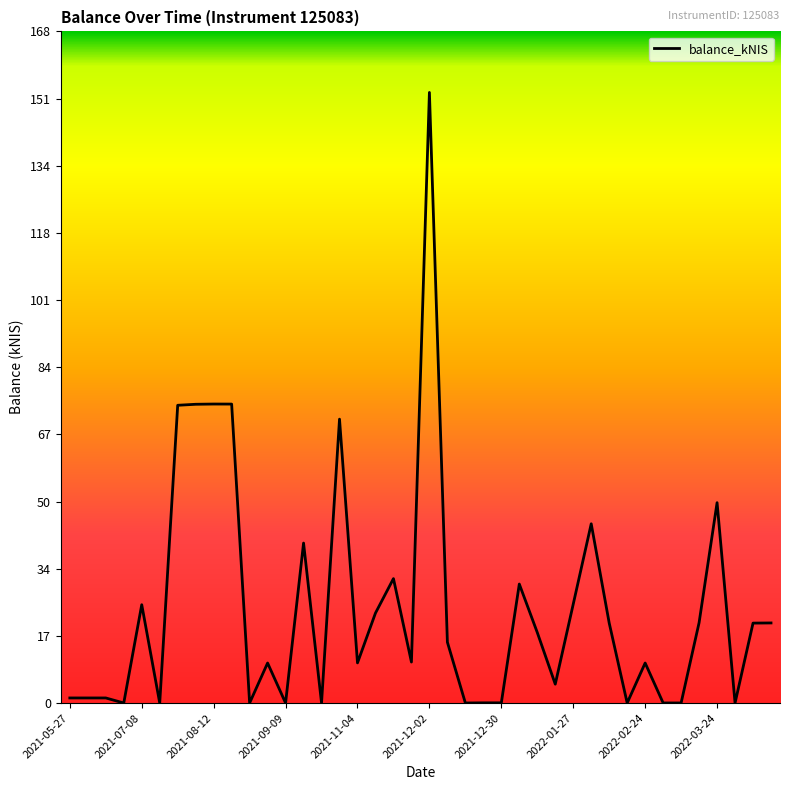

What is the difference between the maximum and minimum values?

152.7